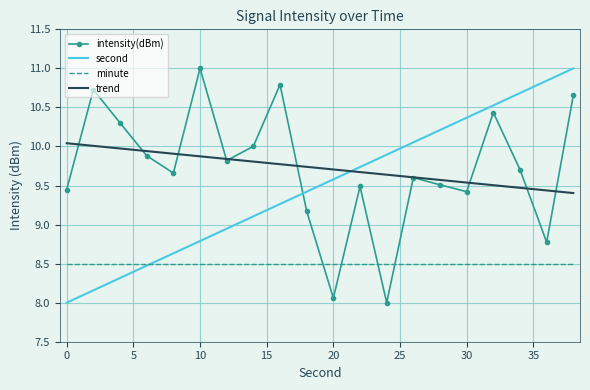

True or false: second has more than 1 points higher than both neighbors.

False